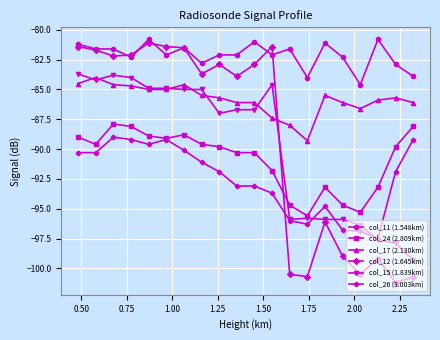

True or false: col_17 (2.130km) has more than 0 interior local peaks.

True